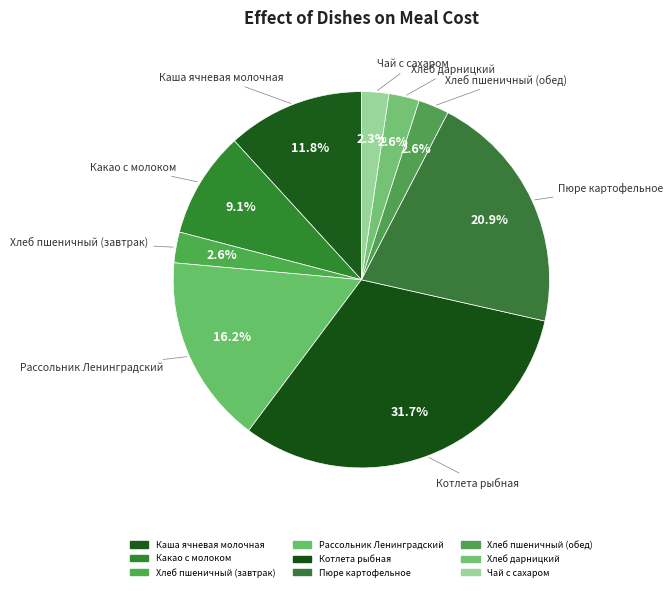

Is it true that Котлета рыбная is 46% of the pie?

False